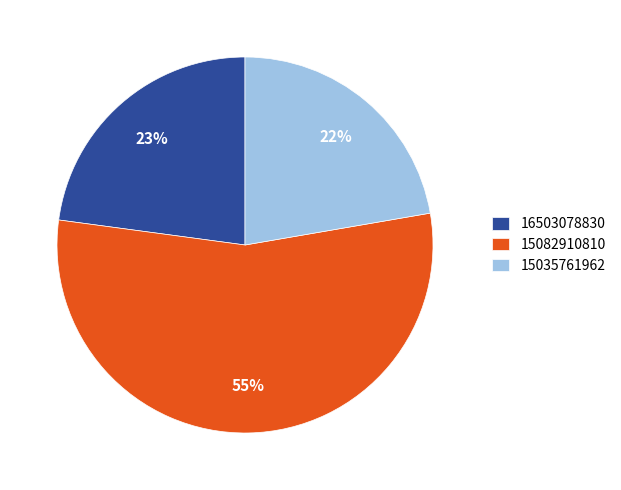

To the nearest percent, what is the average slice percentage?

33%